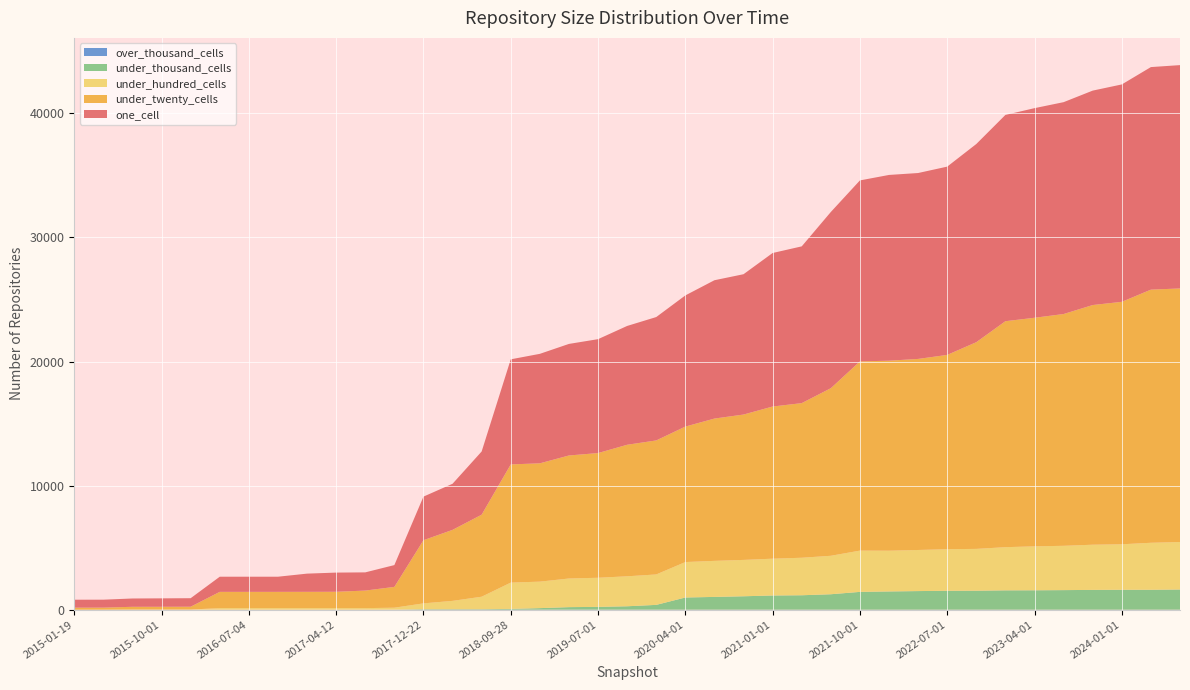

Reading left to right, list all the values displayed in this chart.

one_cell: 640	640	670	680	686	1220	1220	1220	1467	1546	1467	1756	3514	3715	5093	8470	8824	8992	9180	9576	9944	10571	11149	11310	12374	12635	14202	14588	14972	14984	15175	15974	16626	16895	17076	17283	17522	17938	18001
under_twenty_cells: 164	165	220	221	227	1312	1312	1312	1314	1318	1415	1678	5090	5724	6612	9526	9537	9915	10051	10602	10802	10920	11470	11717	12264	12463	13508	15251	15315	15400	15660	16661	18215	18423	18683	19318	19542	20404	20438
under_hundred_cells: 0	1	12	12	12	125	125	125	125	125	125	157	470	671	1006	2121	2135	2309	2347	2416	2453	2857	2906	2931	2967	3023	3100	3326	3284	3313	3352	3369	3479	3542	3571	3642	3667	3789	3828
under_thousand_cells: 0	1	1	1	1	1	1	1	1	1	1	4	40	40	40	63	126	206	227	276	388	983	1030	1082	1145	1164	1245	1436	1471	1500	1525	1532	1560	1565	1578	1596	1606	1605	1627
over_thousand_cells: 0	0	0	0	0	0	0	0	0	0	0	0	0	0	0	0	0	0	0	0	0	0	0	0	0	0	0	0	0	0	0	0	0	0	0	0	0	0	0